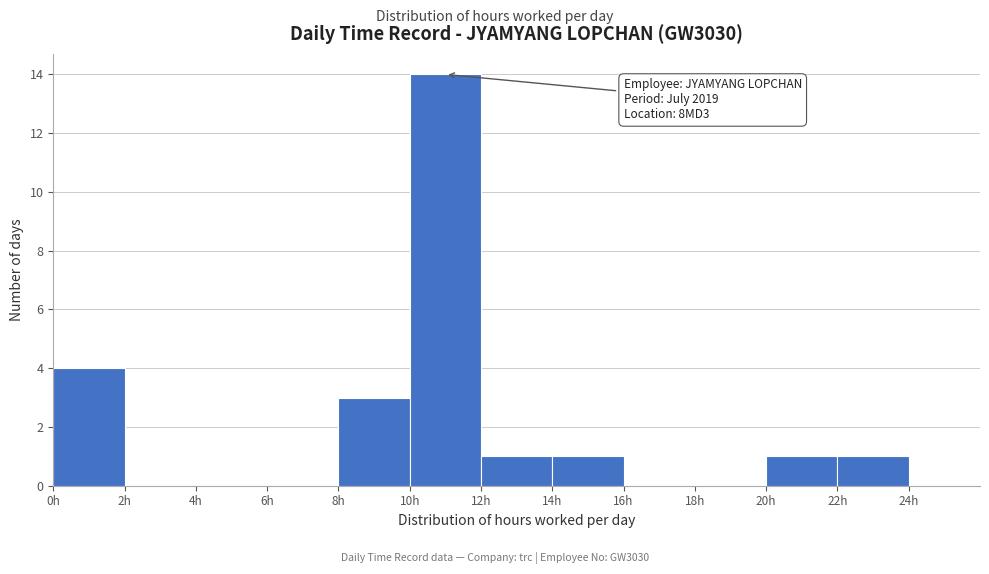

Which range on the x-axis has the tallest bar?

10 to 12